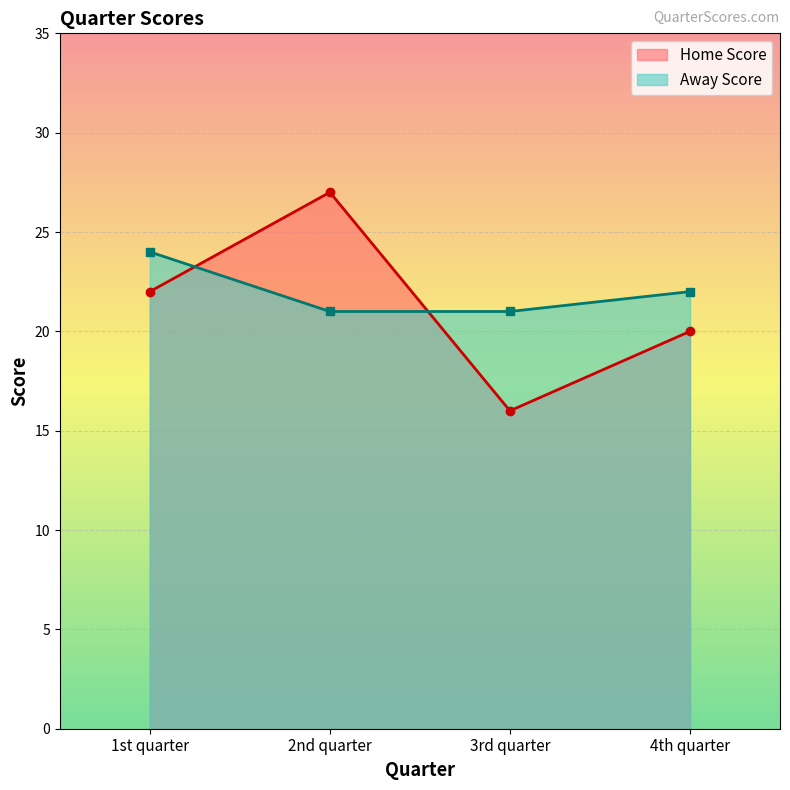

Does the chart display data point markers on the line(s)?

Yes